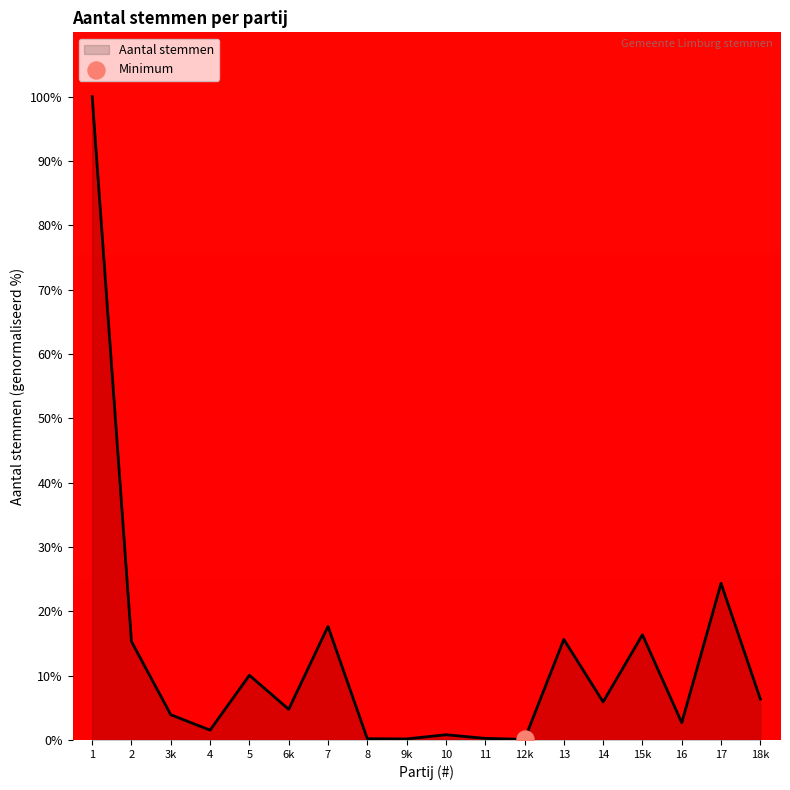

Approximately how many times larger is the value at 5 compared to 17?

0.4